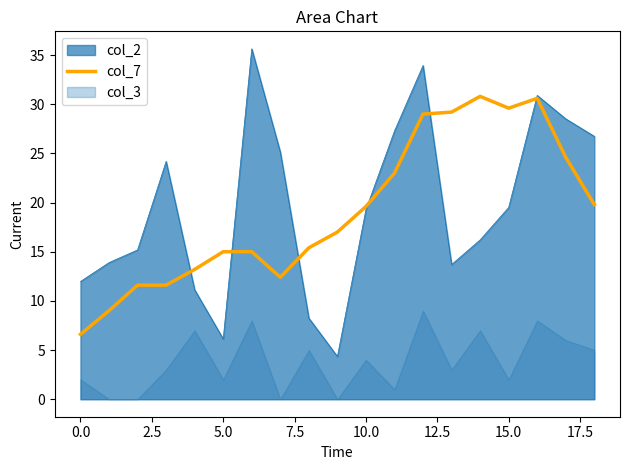

What is the maximum value for col_2?

35.6